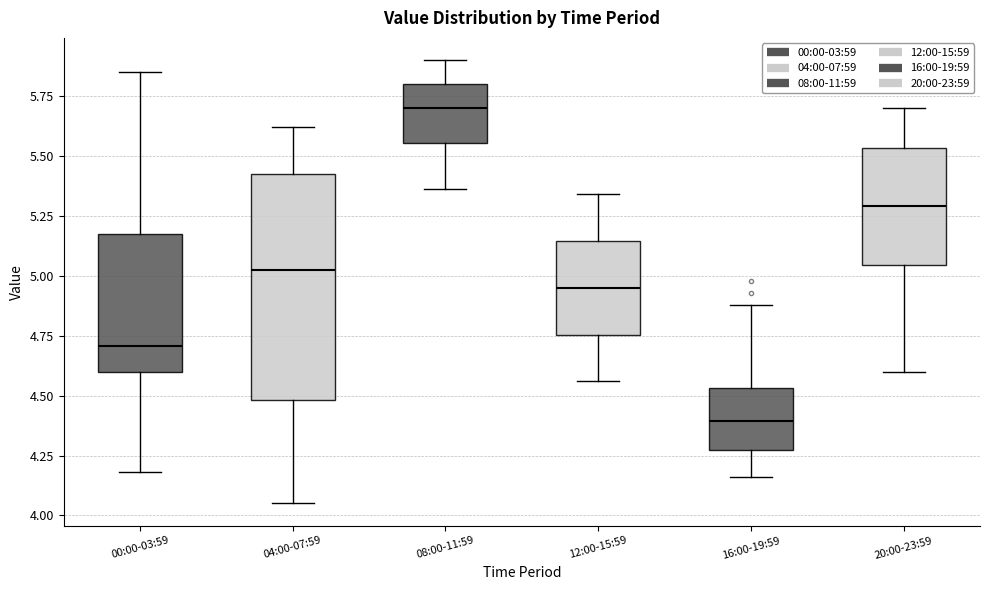

Reading left to right, transcribe this box plot: for each box, give where its median line is, the range the box spans, and where its two whiskers end, as read against the y-axis. The values are not printed on the chart, so give them approximately, as read against the axis.

00:00-03:59: median 4.70, box 4.60 to 5.20, whiskers 4.20 to 5.85
04:00-07:59: median 5.05, box 4.50 to 5.45, whiskers 4.05 to 5.60
08:00-11:59: median 5.70, box 5.55 to 5.80, whiskers 5.35 to 5.90
12:00-15:59: median 4.95, box 4.75 to 5.15, whiskers 4.55 to 5.35
16:00-19:59: median 4.40, box 4.30 to 4.55, whiskers 4.15 to 4.90
20:00-23:59: median 5.30, box 5.05 to 5.55, whiskers 4.60 to 5.70